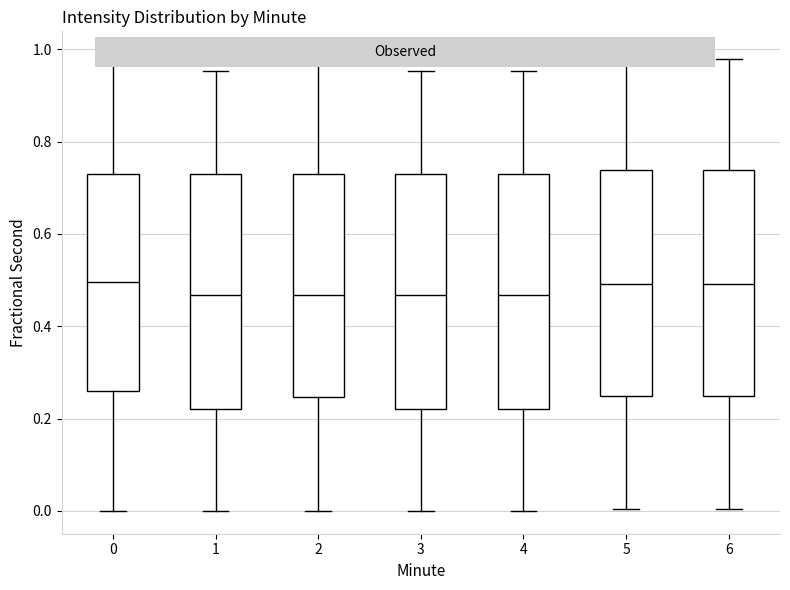

Reading left to right, transcribe this box plot: for each box, give where its median line is, the range the box spans, and where its two whiskers end, as read against the y-axis. The values are not printed on the chart, so give them approximately, as read against the axis.

0: median 0.50, box 0.26 to 0.72, whiskers 0.00 to 0.98
1: median 0.46, box 0.22 to 0.72, whiskers 0.00 to 0.96
2: median 0.46, box 0.24 to 0.72, whiskers 0.00 to 0.98
3: median 0.46, box 0.22 to 0.72, whiskers 0.00 to 0.96
4: median 0.46, box 0.22 to 0.72, whiskers 0.00 to 0.96
5: median 0.50, box 0.24 to 0.74, whiskers 0.00 to 0.98
6: median 0.50, box 0.24 to 0.74, whiskers 0.00 to 0.98